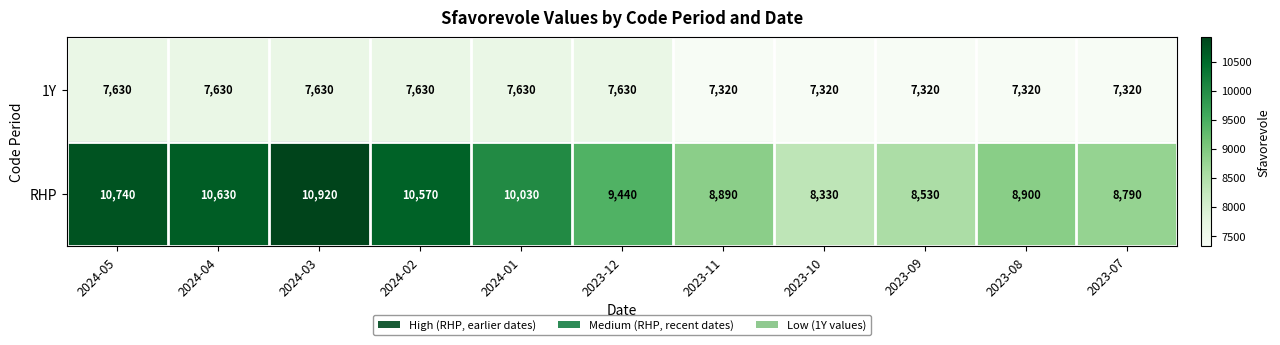

Which label corresponds to the largest value in the chart?

2024-03